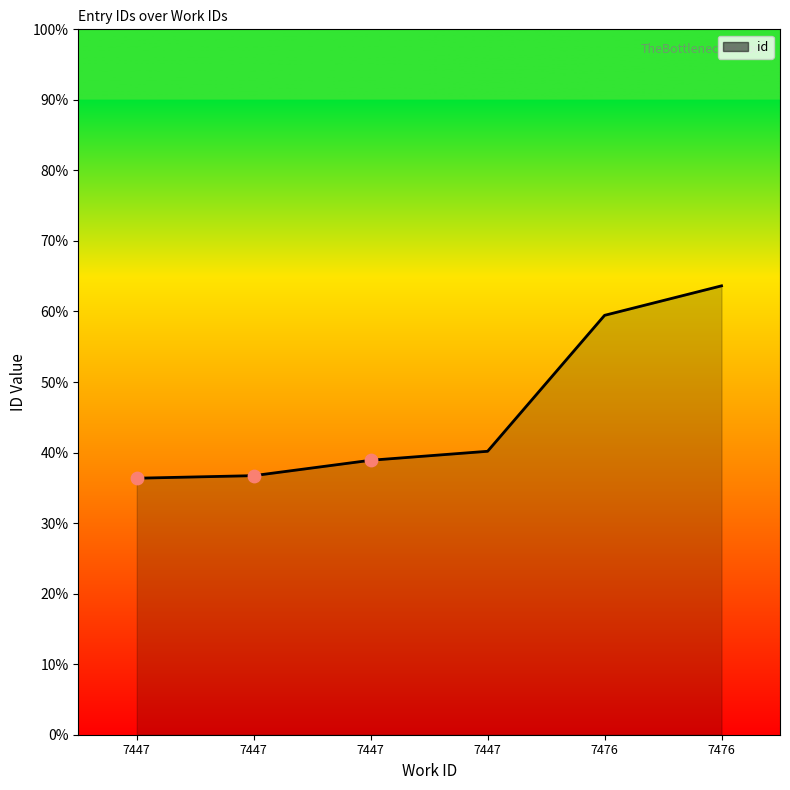

Which has a higher value, 7476 or 7476?

7476